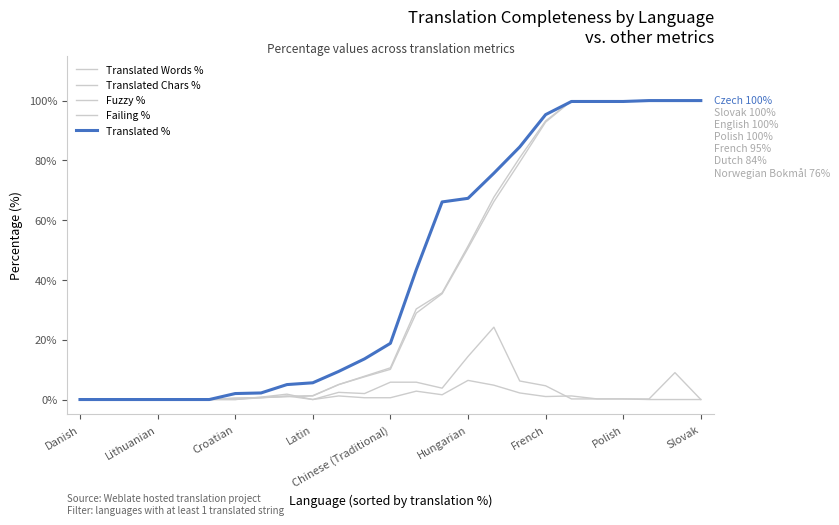

Does the chart have visible grid lines?

No